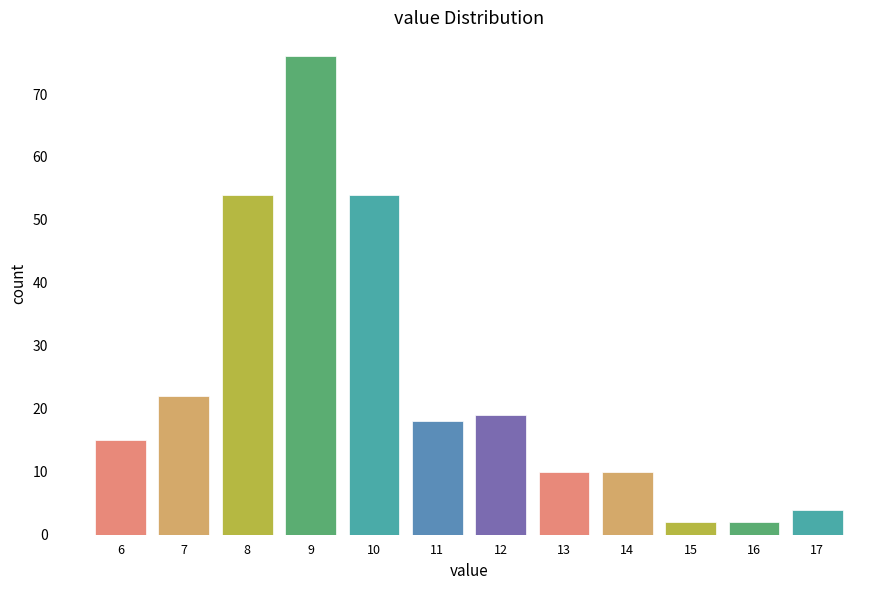

Reading right to left, extract all data points from this chart.

4	2	2	10	10	19	18	54	76	54	22	15